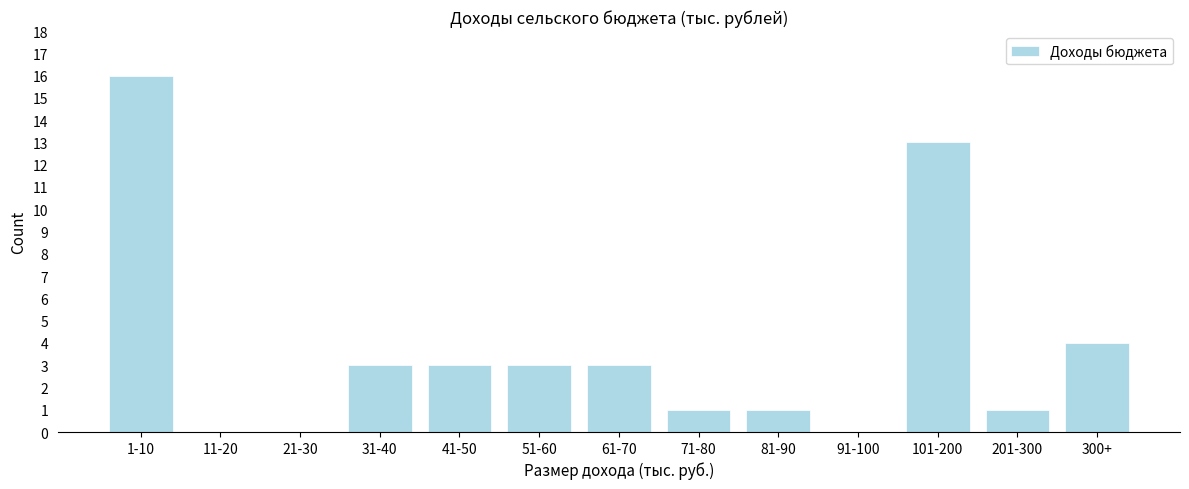

Reading left to right, extract all data points from this chart.

1-10=16	11-20=0	21-30=0	31-40=3	41-50=3	51-60=3	61-70=3	71-80=1	81-90=1	91-100=0	101-200=13	201-300=1	300+=4